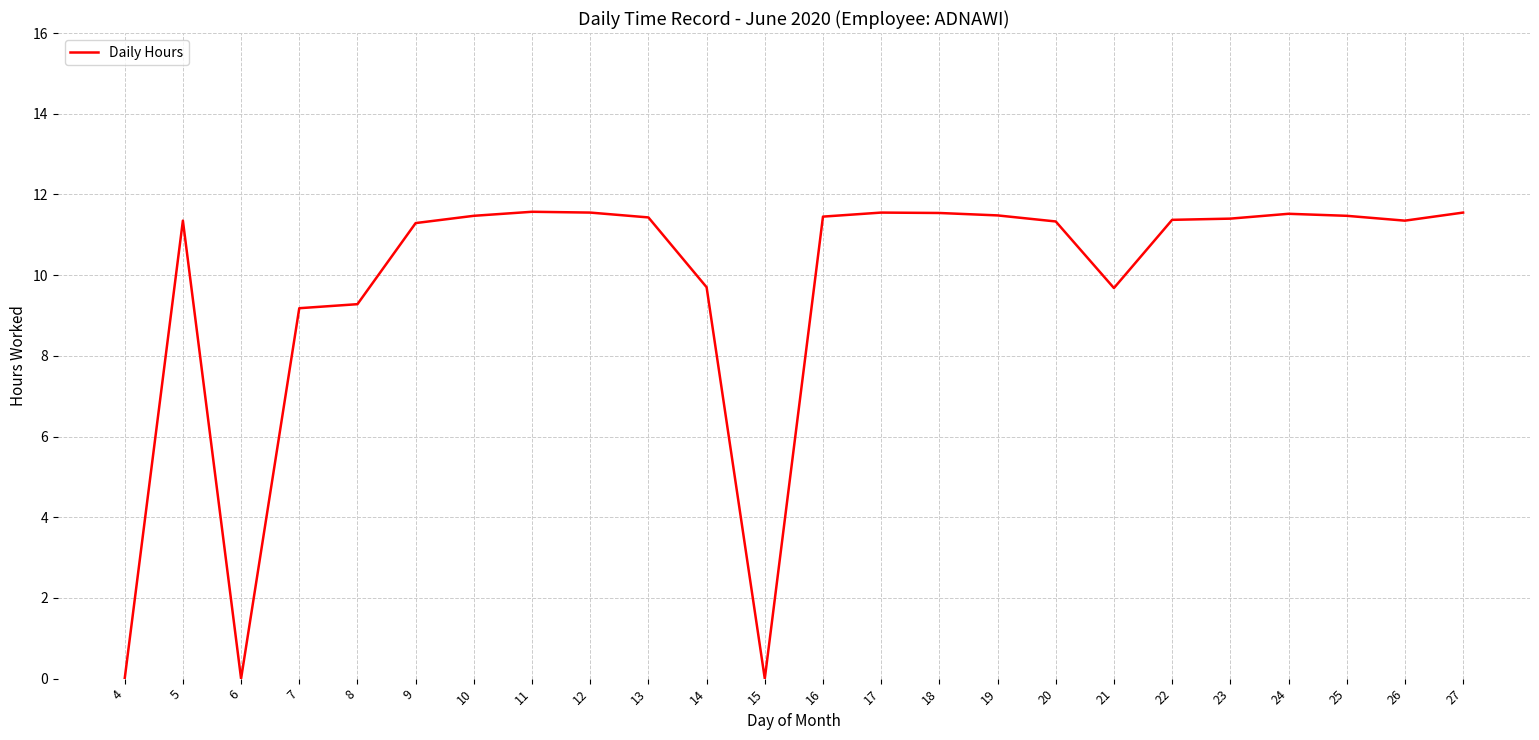

The chart shows a value of 11.5 at 25. True or false?

True